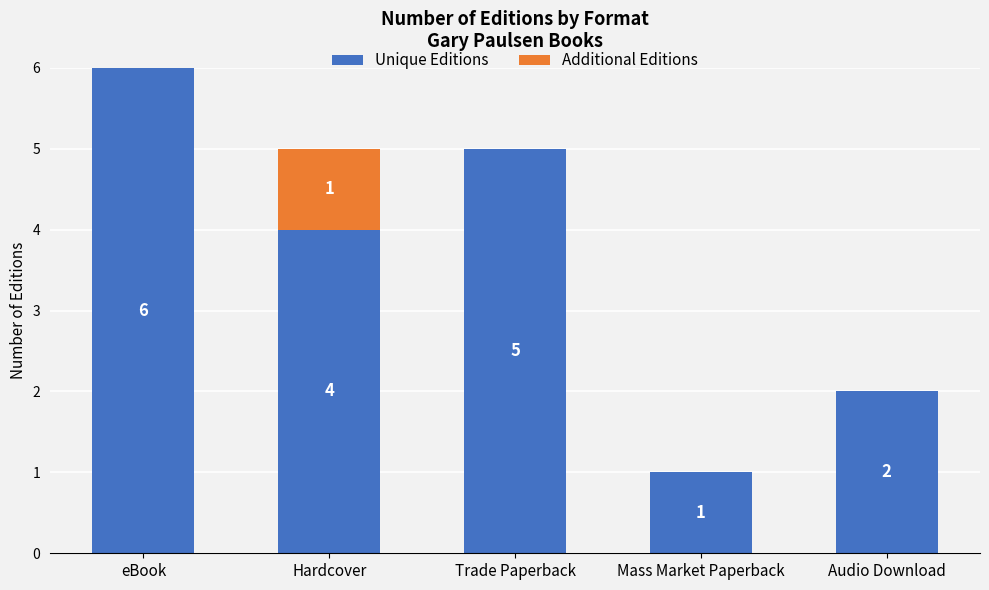

What is the sum of all Unique Editions values?

18